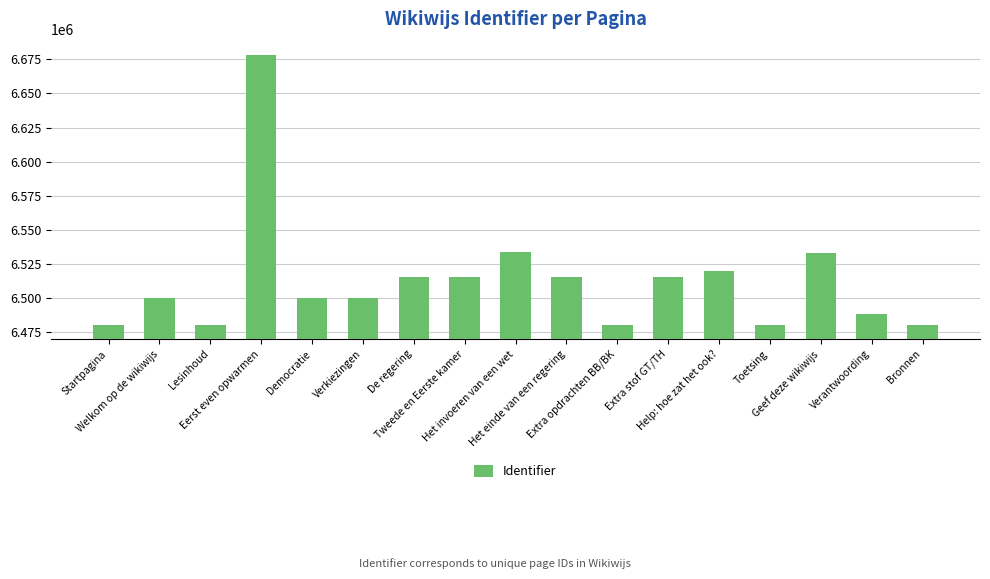

What is the value of the 10th bar from the left?

6515567